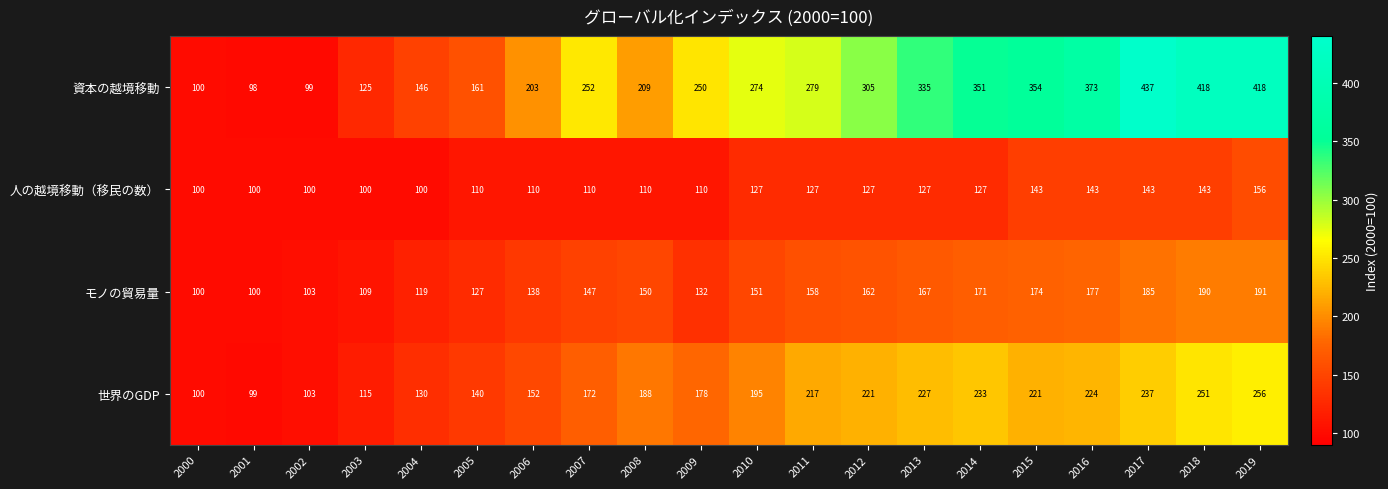

At how many categories does at least one series exceed 370?

4